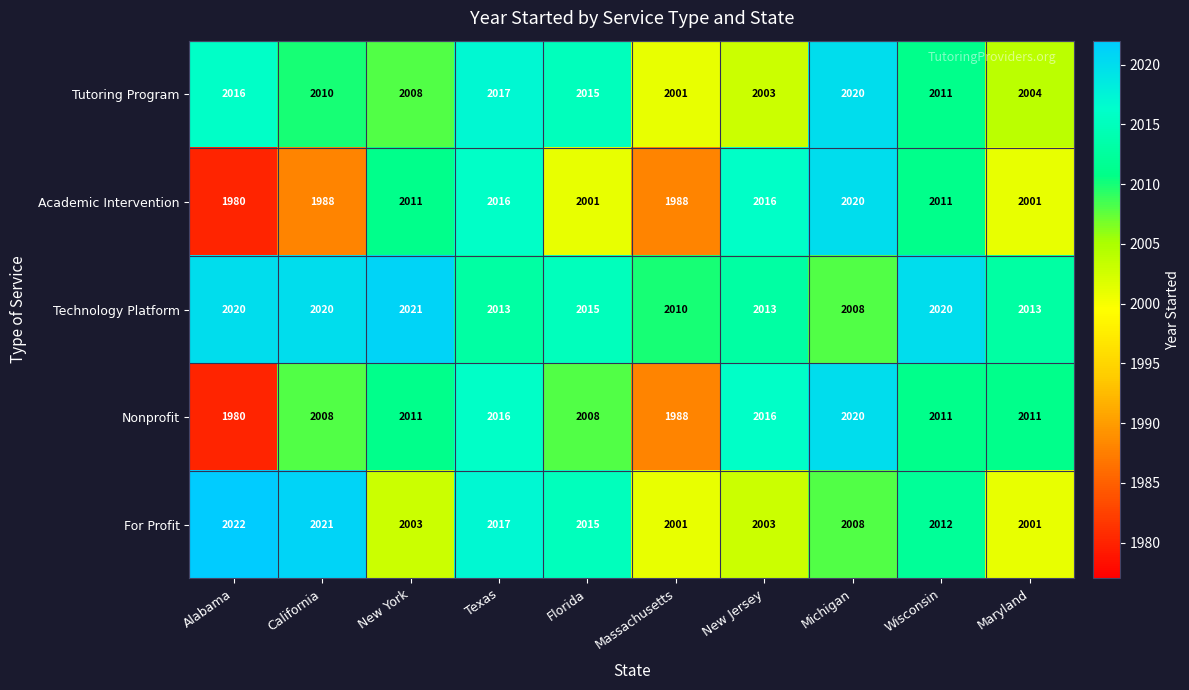

How many values in the Tutoring Program series are below 2011?

5